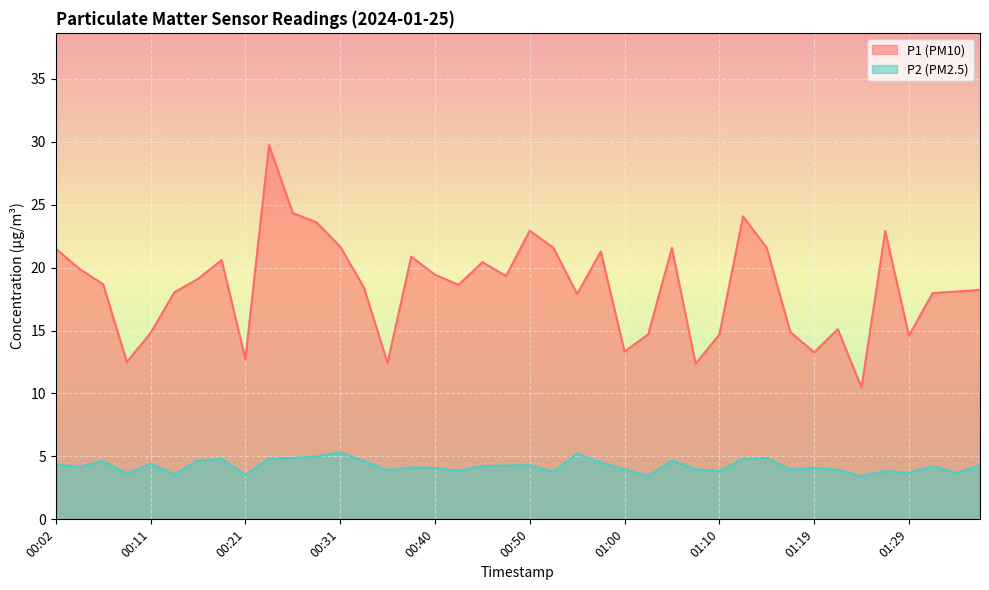

The value of P2 at 01:15 is 8.5. True or false?

False